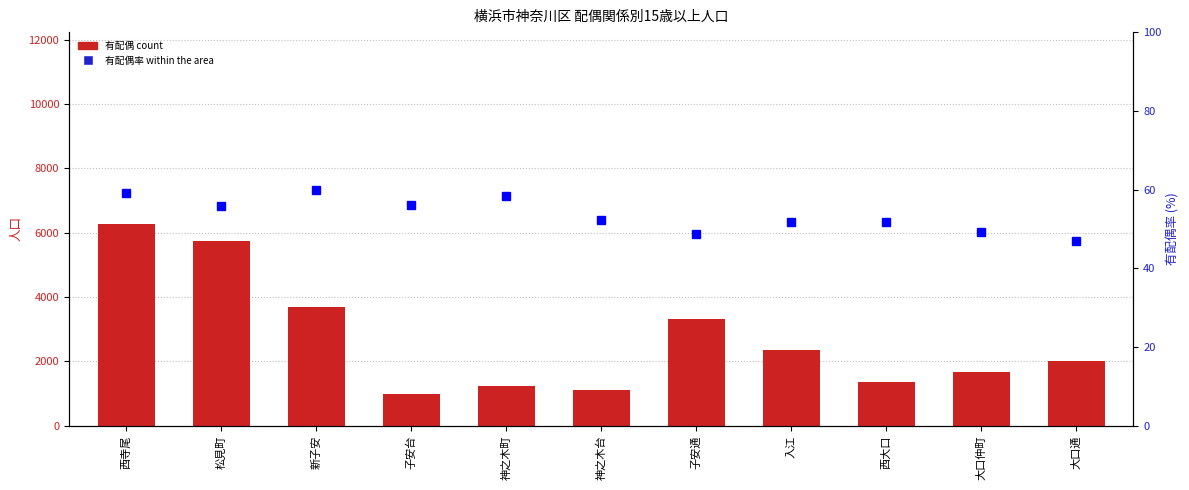

Which series has the largest total across all categories?

有配偶 count